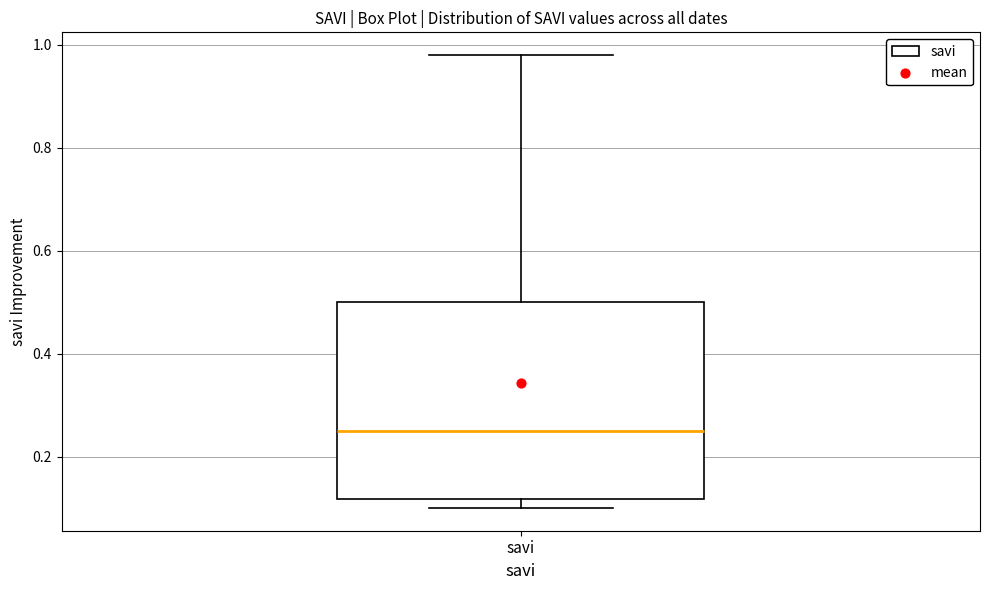

Transcribe this box plot: give where the median line is, the range the box spans, and where the two whiskers end, as read against the y-axis. The values are not printed on the chart, so give them approximately, as read against the axis.

median 0.26, box 0.12 to 0.50, whiskers 0.10 to 0.98